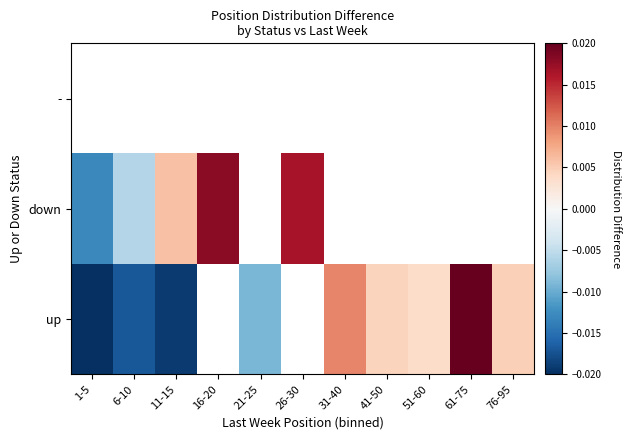

At which label does up reach its peak?

61-75